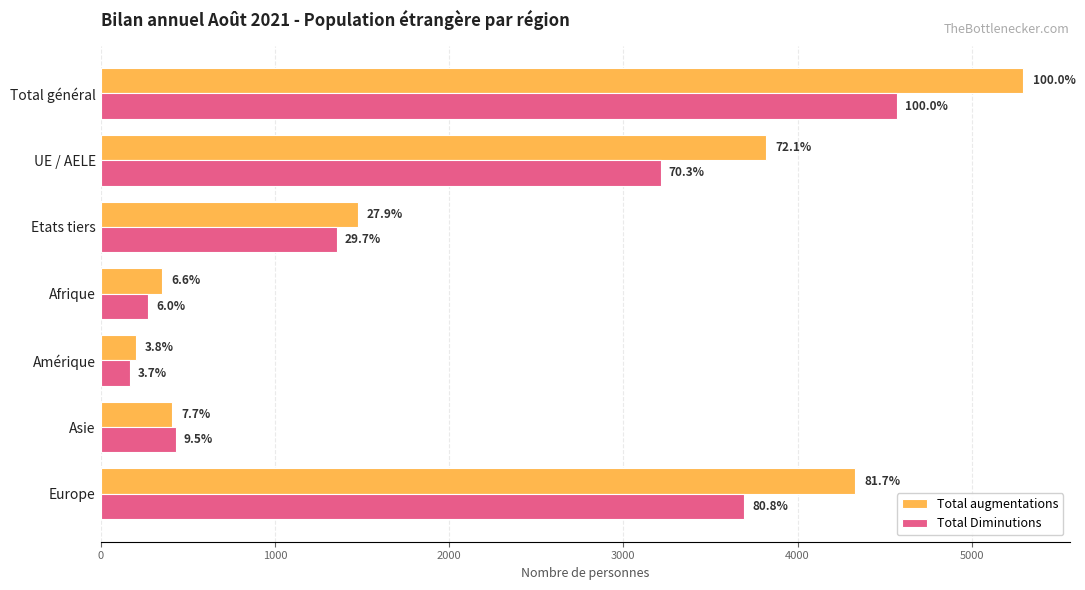

What are all the series names shown in the legend?

Total augmentations, Total Diminutions